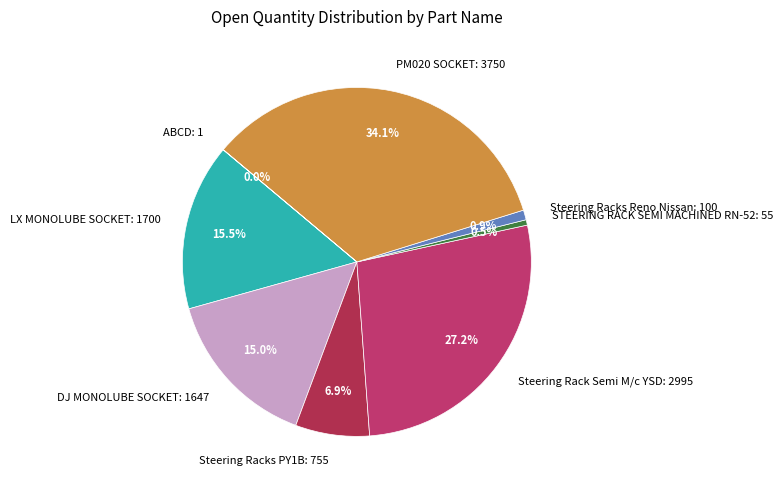

Does Steering Rack Semi M/c YSD: 2995 account for over 50% of the chart?

No